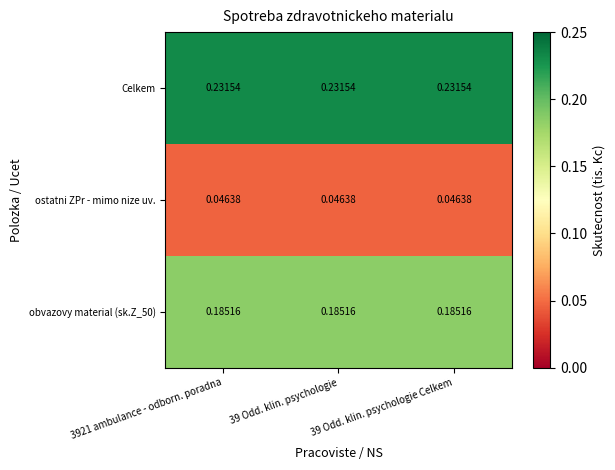

Which series has the largest total across all categories?

Celkem